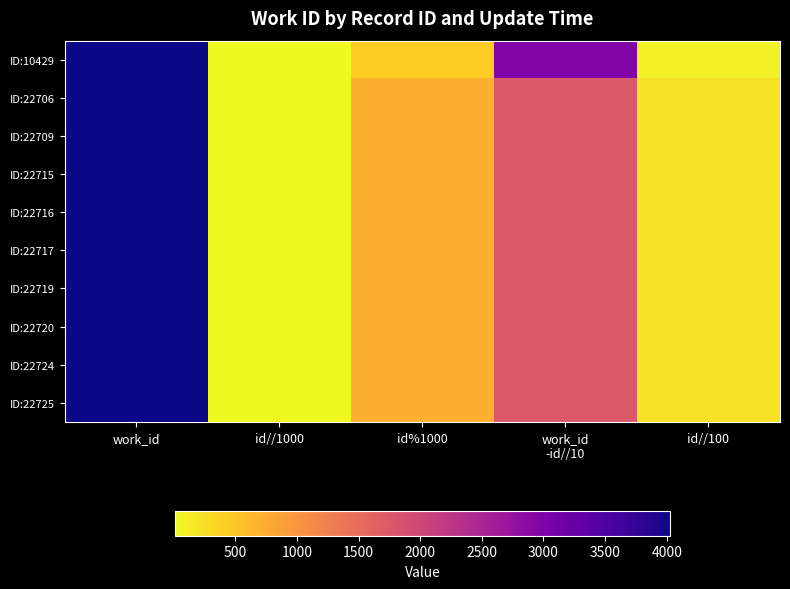

Reading left to right, what are all the values shown in this chart?

ID:10429: work_id=4026	id//1000=10	id%1000=429	work_id
-id//10=2984	id//100=104
ID:22706: work_id=4024	id//1000=22	id%1000=706	work_id
-id//10=1754	id//100=227
ID:22709: work_id=4024	id//1000=22	id%1000=709	work_id
-id//10=1754	id//100=227
ID:22715: work_id=4024	id//1000=22	id%1000=715	work_id
-id//10=1753	id//100=227
ID:22716: work_id=4024	id//1000=22	id%1000=716	work_id
-id//10=1753	id//100=227
ID:22717: work_id=4024	id//1000=22	id%1000=717	work_id
-id//10=1753	id//100=227
ID:22719: work_id=4024	id//1000=22	id%1000=719	work_id
-id//10=1753	id//100=227
ID:22720: work_id=4024	id//1000=22	id%1000=720	work_id
-id//10=1752	id//100=227
ID:22724: work_id=4024	id//1000=22	id%1000=724	work_id
-id//10=1752	id//100=227
ID:22725: work_id=4024	id//1000=22	id%1000=725	work_id
-id//10=1752	id//100=227